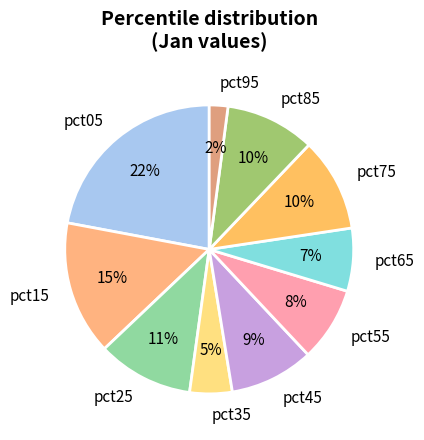

Is there any slice that represents more than half of the pie?

No